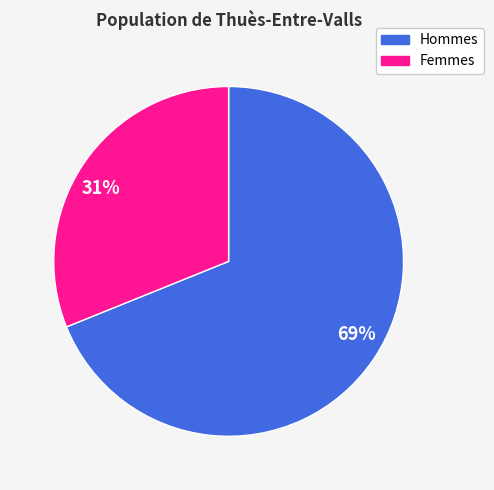

Rank the categories by value from lowest to highest.

31%, 69%